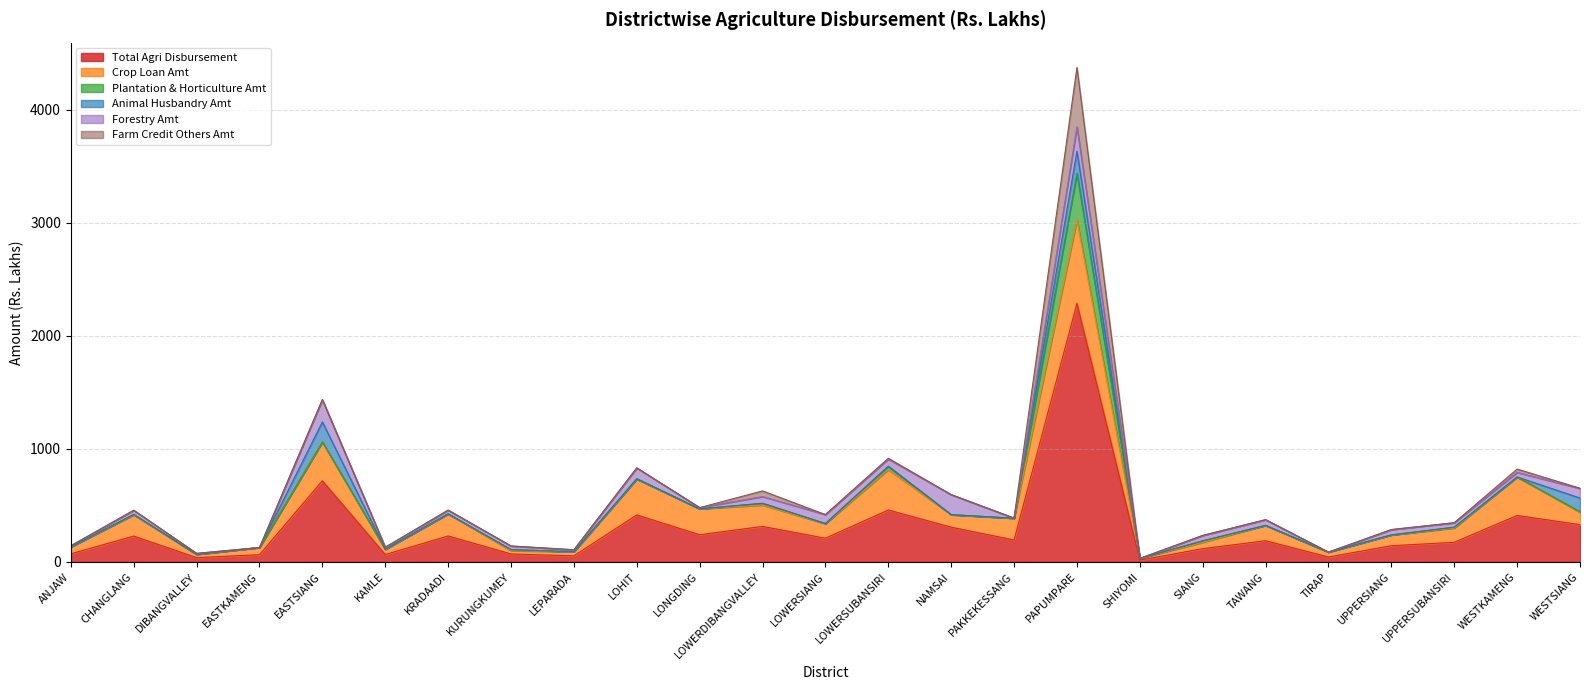

True or false: Total Agri Disbursement has a value of 37.7 at DIBANGVALLEY.

True